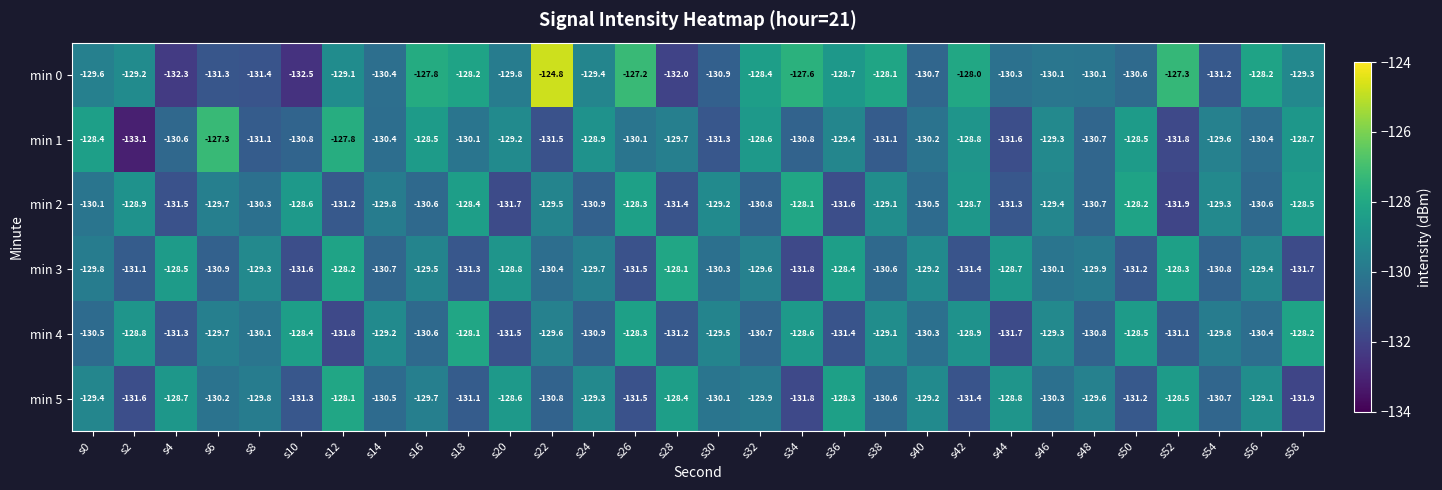

Which series has the largest range (max minus min)?

min 0